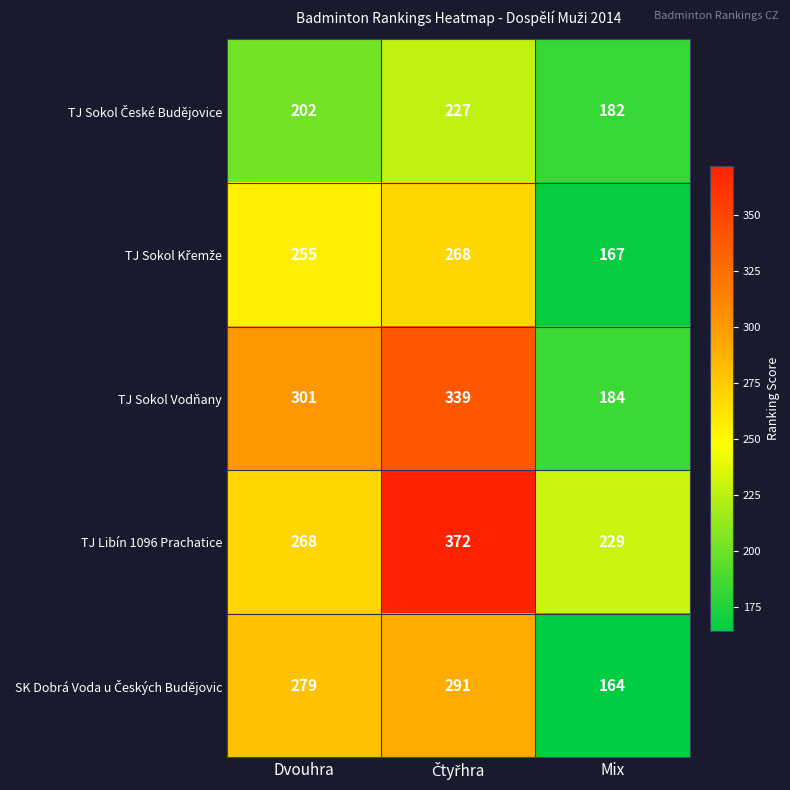

Which category has the lowest value across all series?

Mix